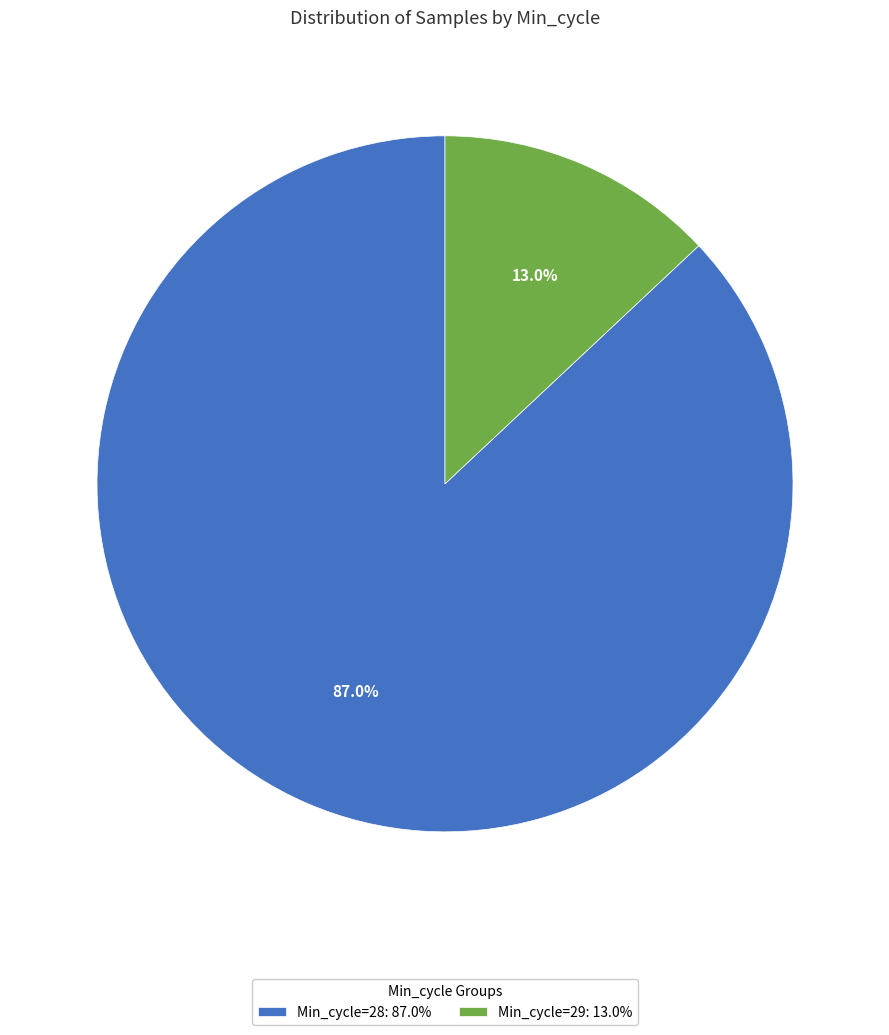

How much of the chart is everything except Min_cycle=28: 87.0%?

13.0%